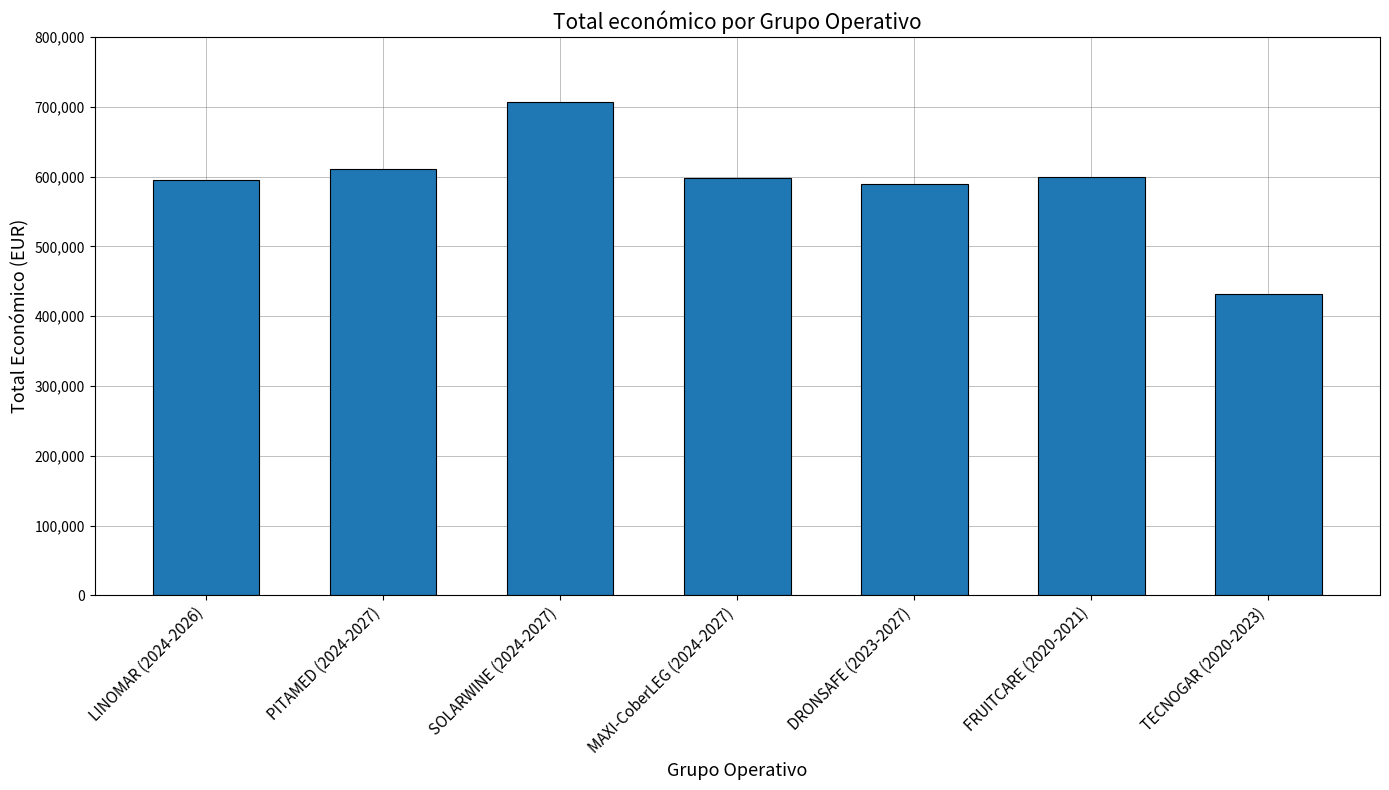

Is it true that the value at PITAMED (2024-2027) is 610889?

True